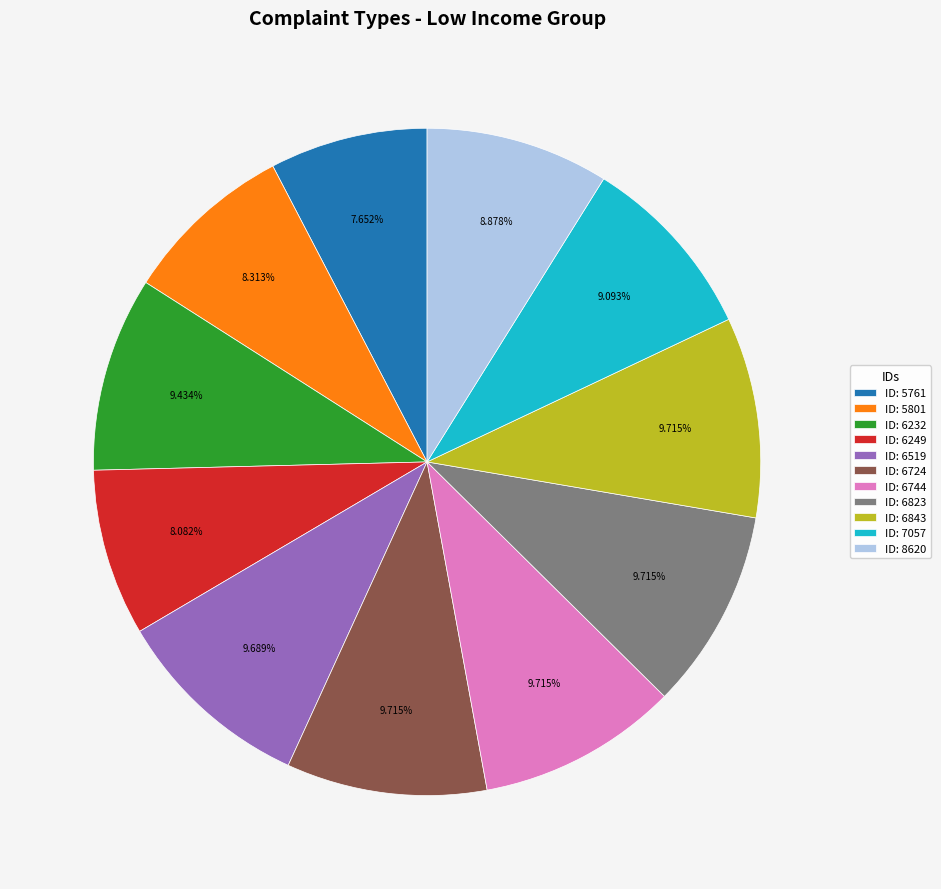

Is the sum of ID: 8620 and ID: 6249 greater than half?

No